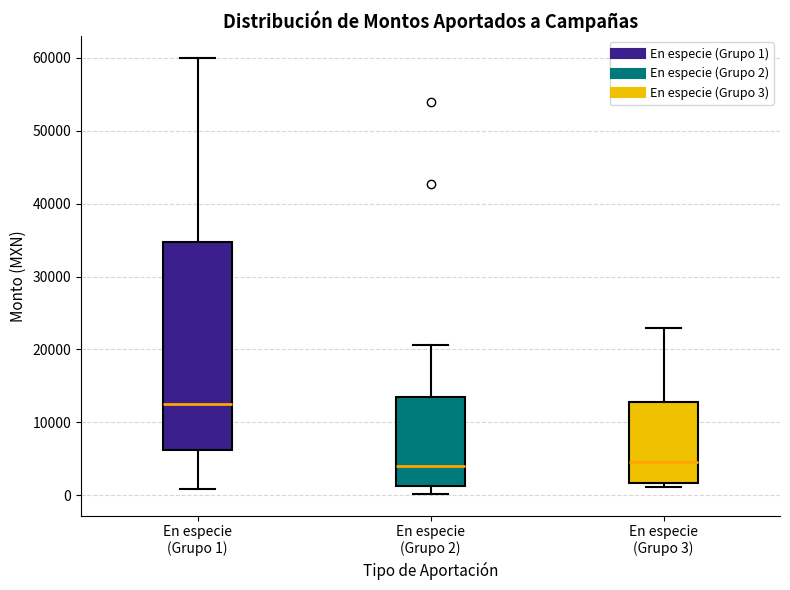

Comparing the boxes themselves (not the whiskers), which one is the tallest?

En especie (Grupo 1)